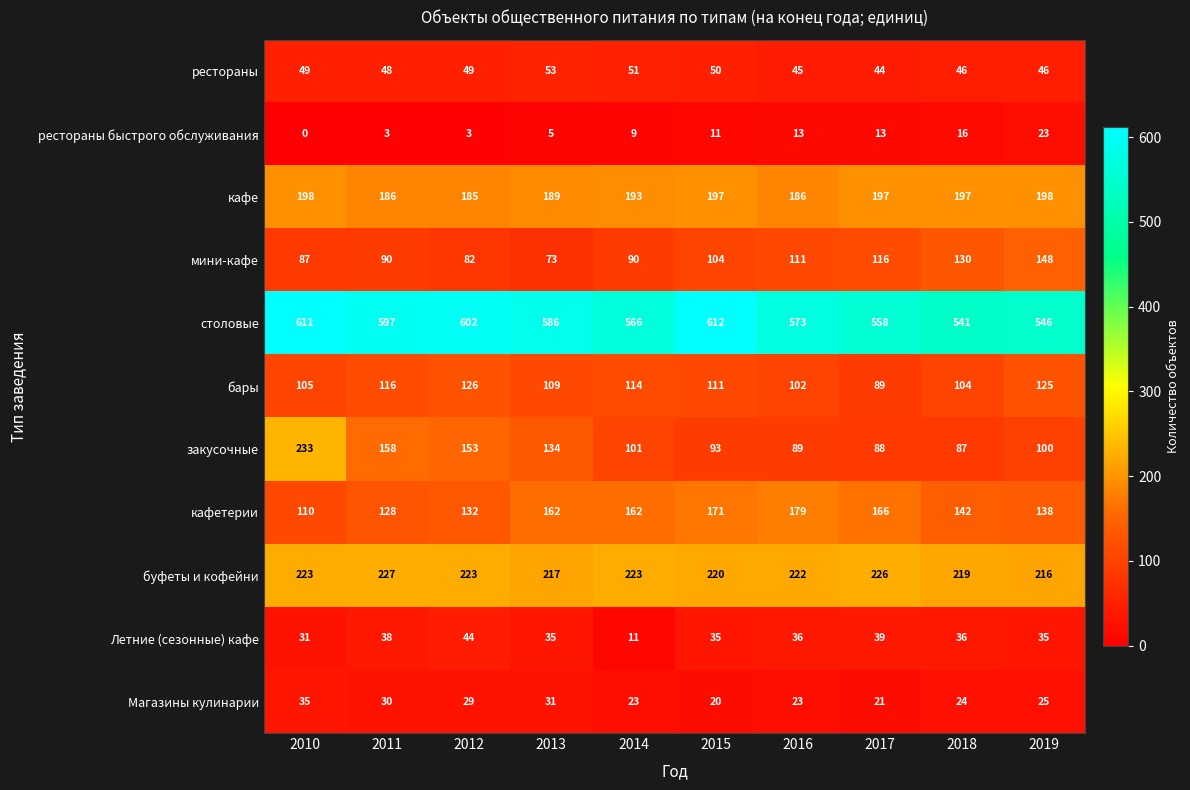

At 2010, list the series in order from largest to smallest.

столовые, закусочные, буфеты и кофейни, кафе, кафетерии, бары, мини-кафе, рестораны, Магазины кулинарии, Летние (сезонные) кафе, рестораны быстрого обслуживания